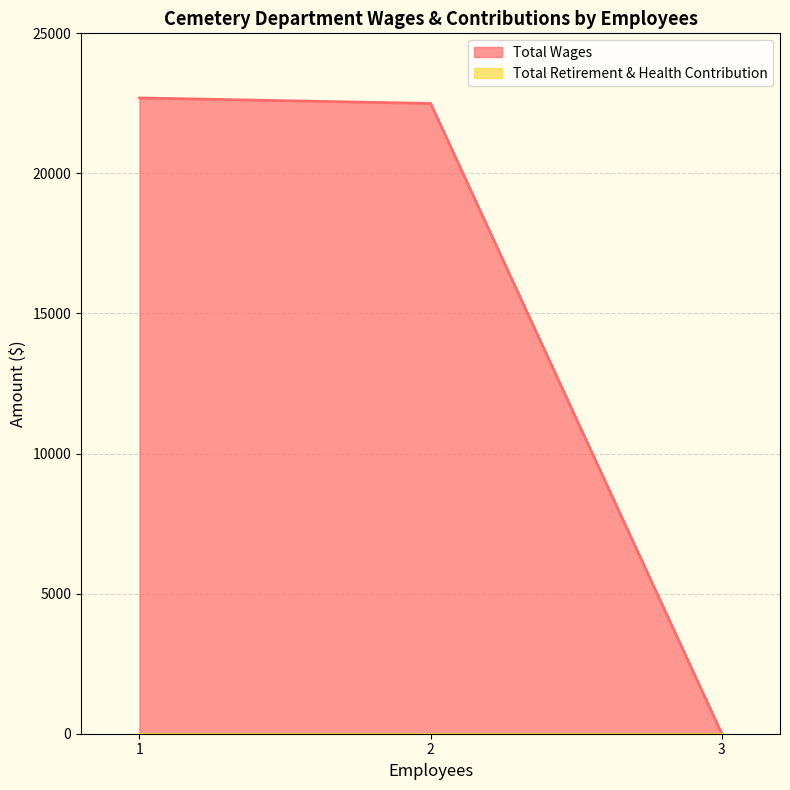

Reading right to left, what are all the values shown in this chart?

0	22497	22693